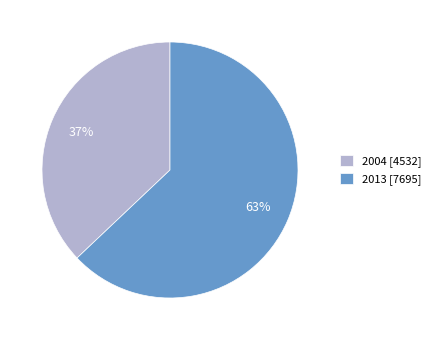

What is the ratio of the value at 2004 to the value at 2013?

0.6